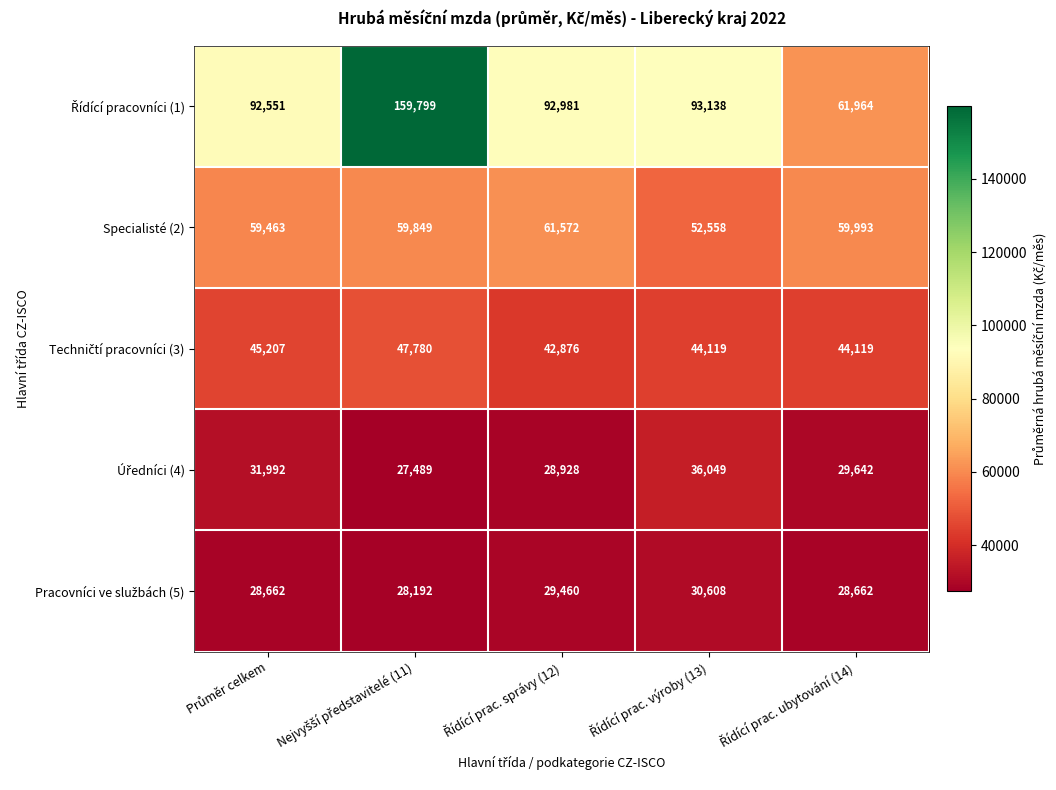

What is the smallest value displayed?

27489